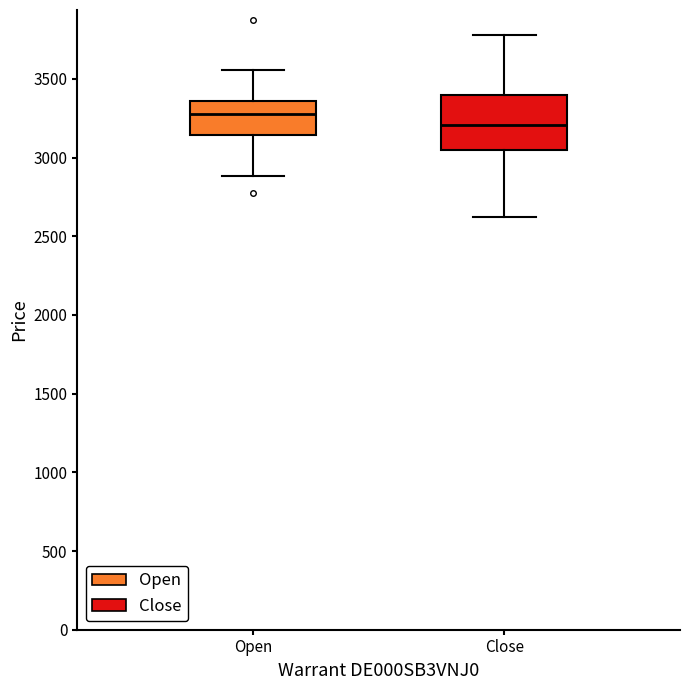

Where does the upper whisker of the box for Close end on the y-axis? The values are not printed on the chart, so give them approximately, as read against the axis.

3800